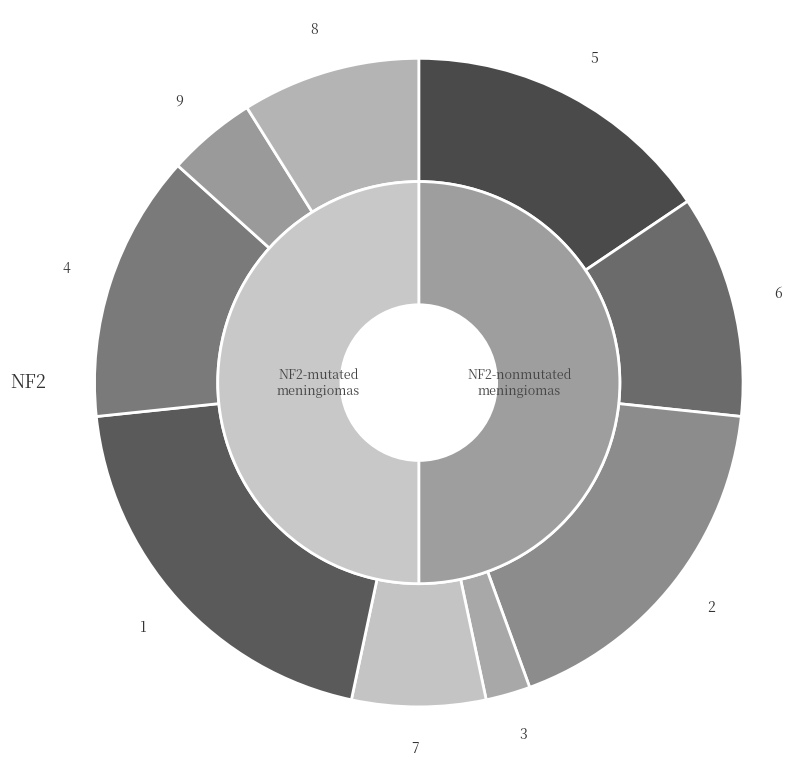

What is the change in value from 5 to 6?

-2